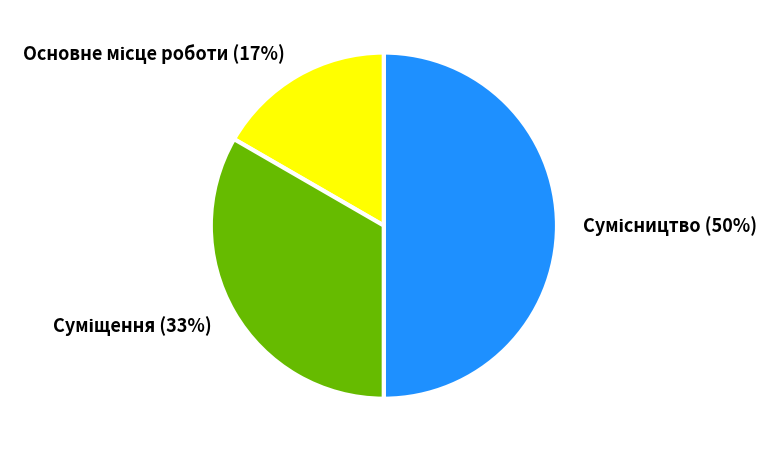

To the nearest percent, what is the difference between the largest and smallest slice percentages?

33%